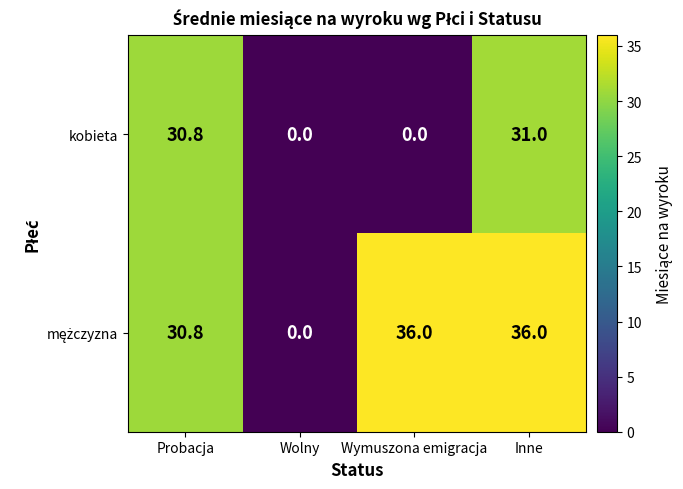

What is the sum of all kobieta values?

61.8